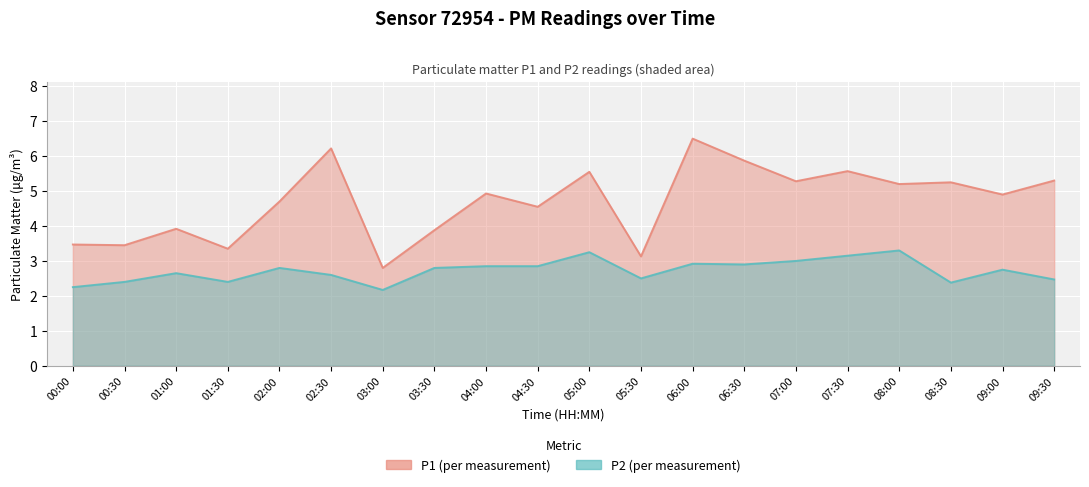

Which series has the largest range (max minus min)?

P1